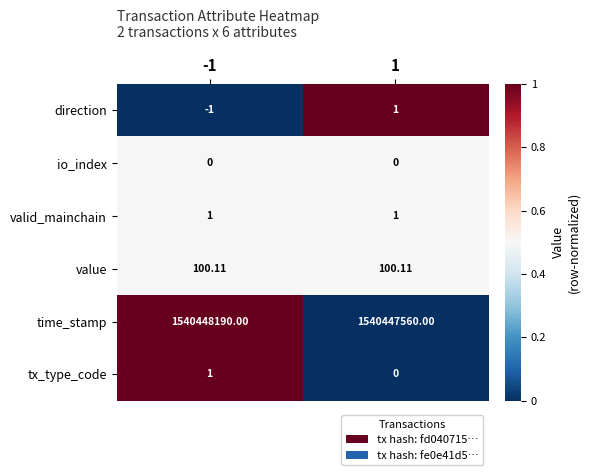

Which series has the widest spread of values?

time_stamp